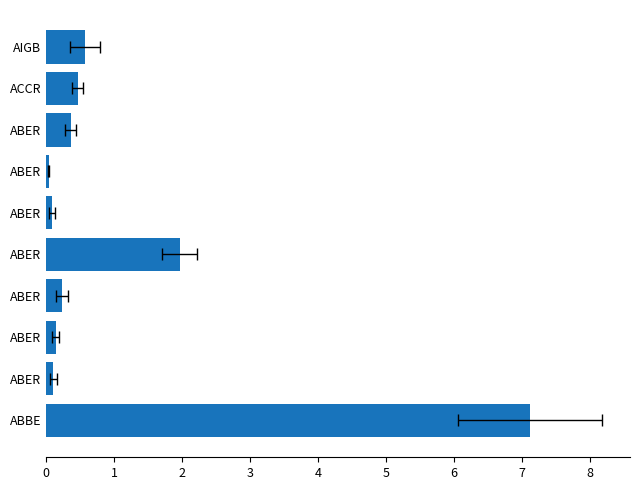

Does the chart contain stacked bars?

No